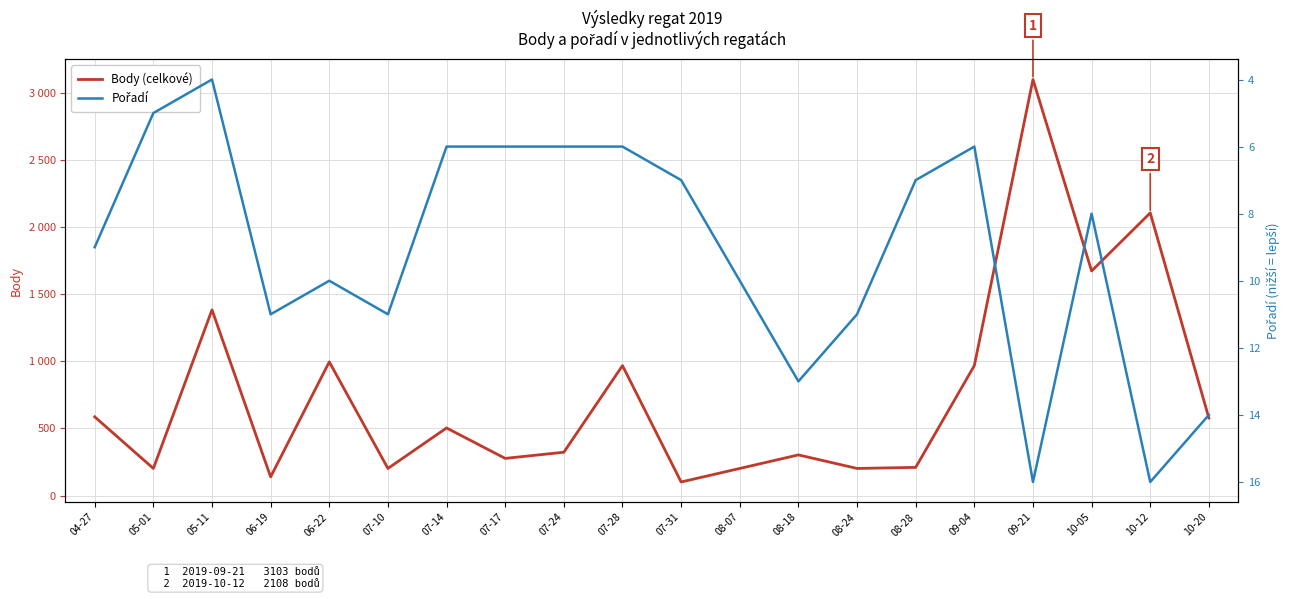

Between 09-21 and 10-12, which is larger?

09-21